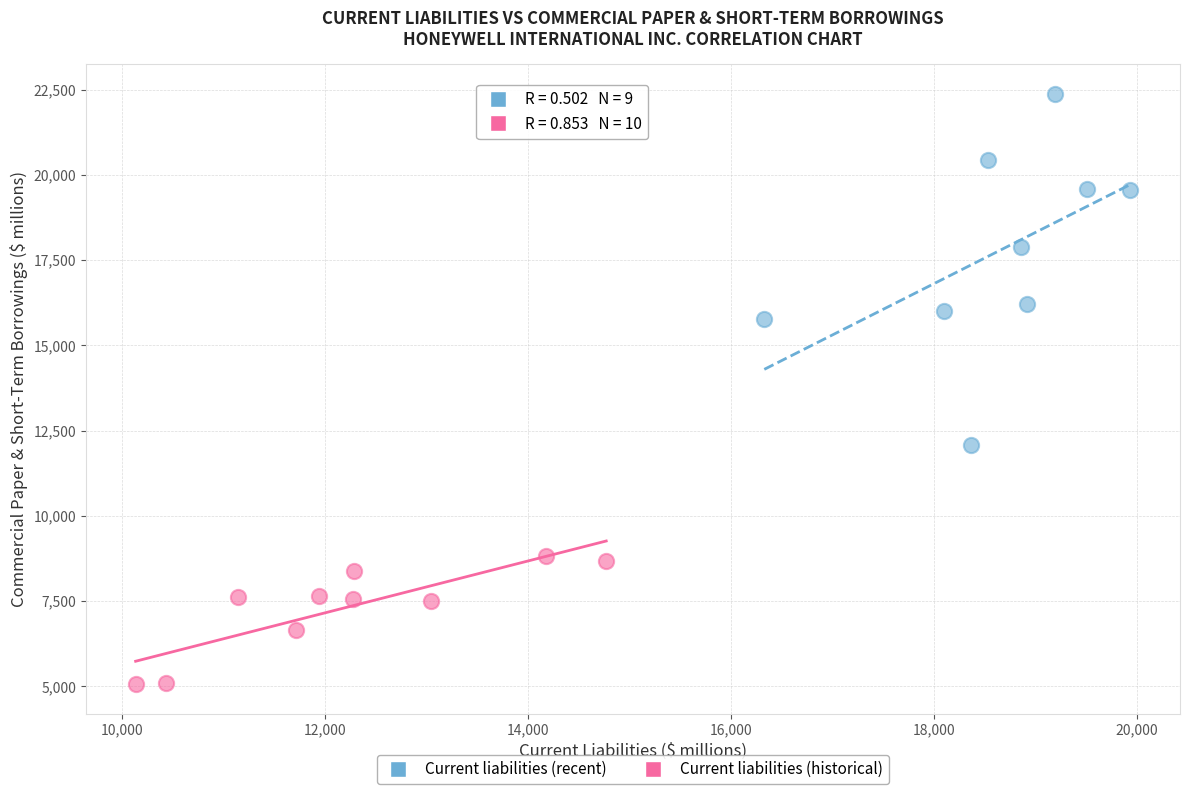

Which series has the widest spread of Y values?

Current liabilities (recent)